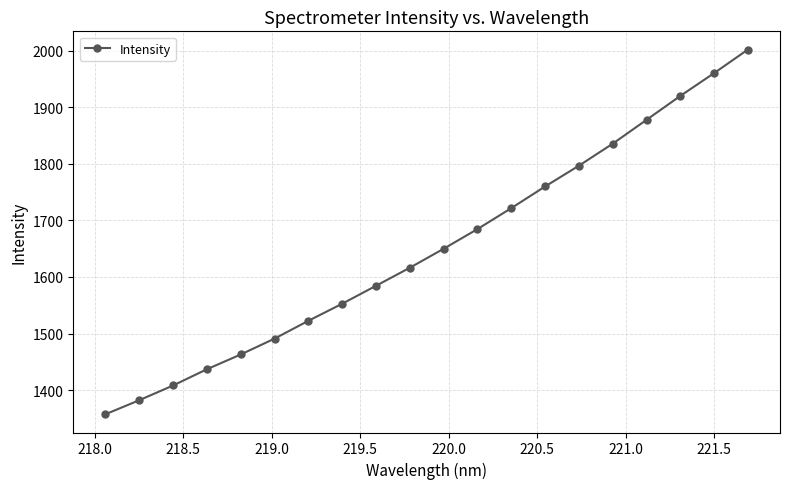

What is the greatest value displayed?

2001.7